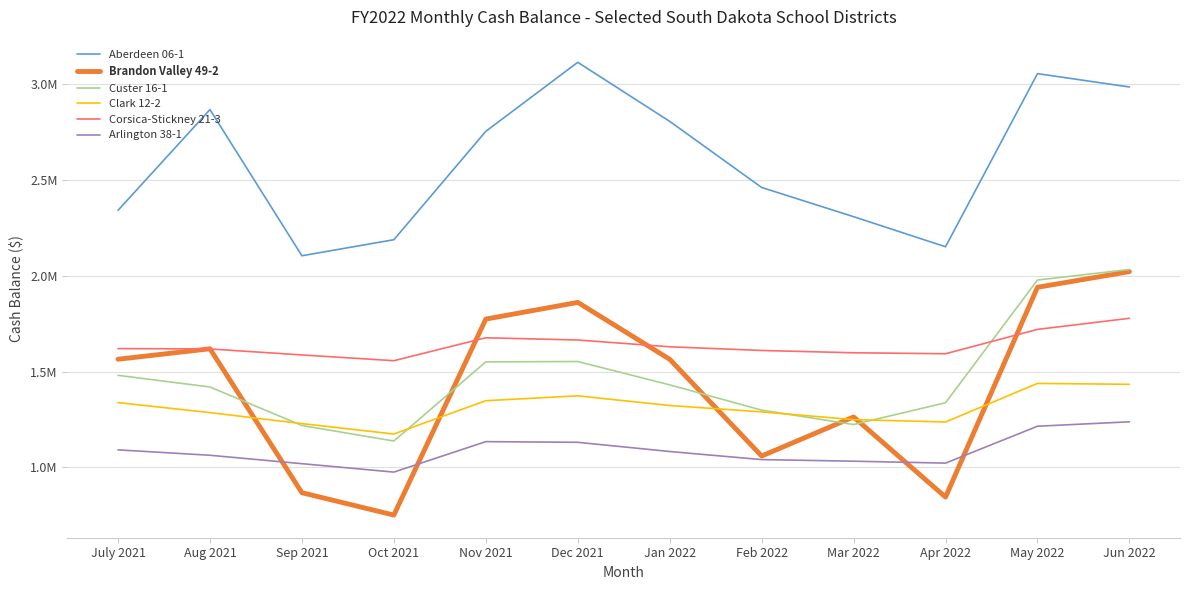

What are all the series names shown in the legend?

Aberdeen 06-1, Brandon Valley 49-2, Custer 16-1, Clark 12-2, Corsica-Stickney 21-3, Arlington 38-1